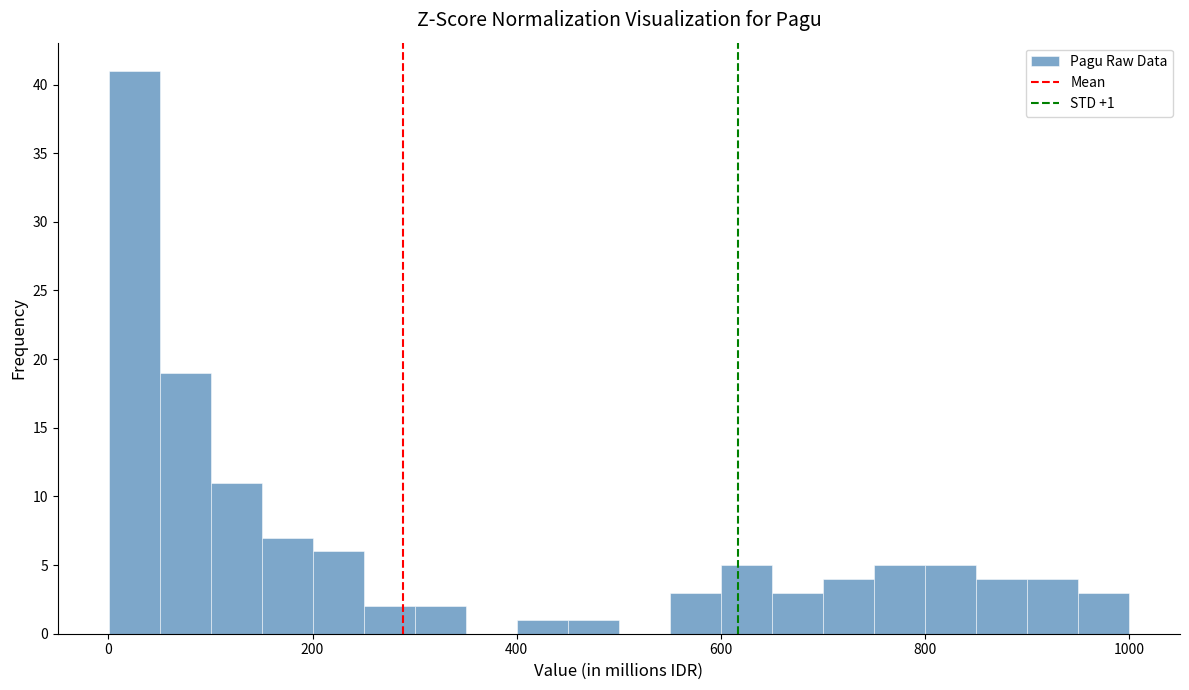

Read against the x-axis, roughly where is the centre of the tallest bar?

20